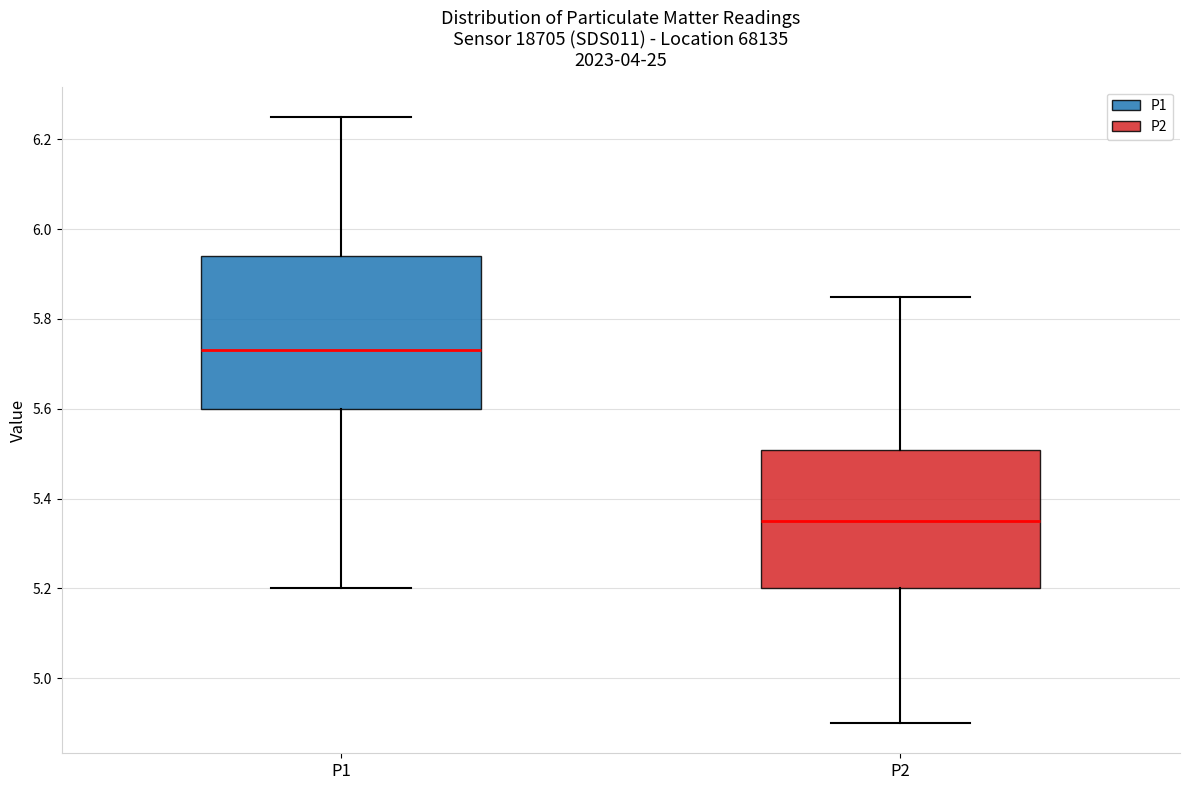

Reading left to right, read every box against the y-axis: the position of its median line, the range the box covers, and the ends of its whiskers. The values are not printed on the chart, so give them approximately, as read against the axis.

P1: median 5.74, box 5.60 to 5.94, whiskers 5.20 to 6.26
P2: median 5.36, box 5.20 to 5.50, whiskers 4.90 to 5.86